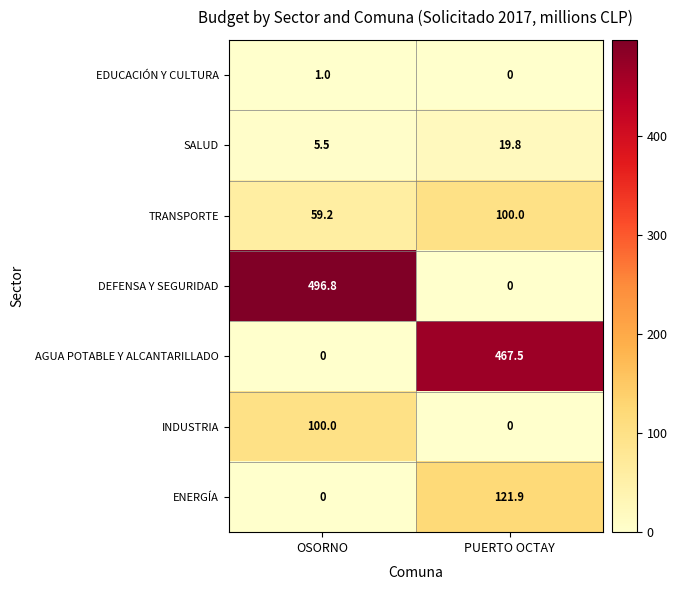

Is it true that INDUSTRIA equals 20.9 at OSORNO?

False